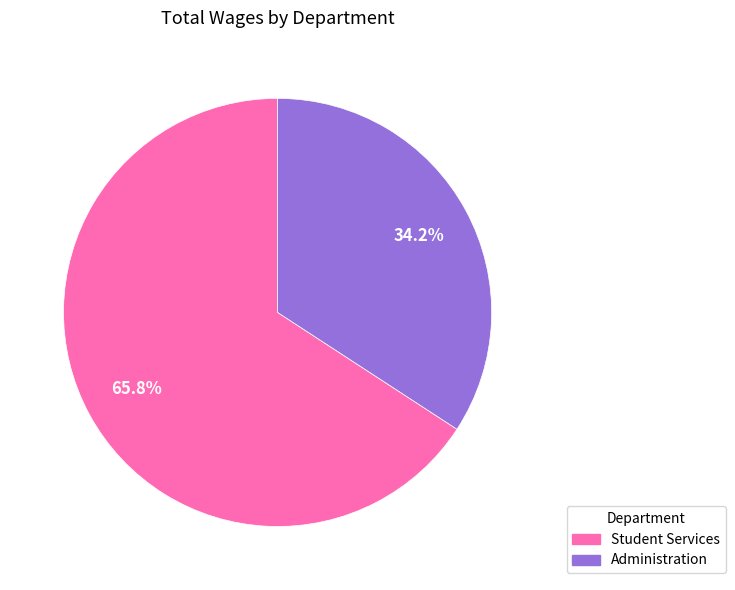

Does any single category account for the majority?

Yes